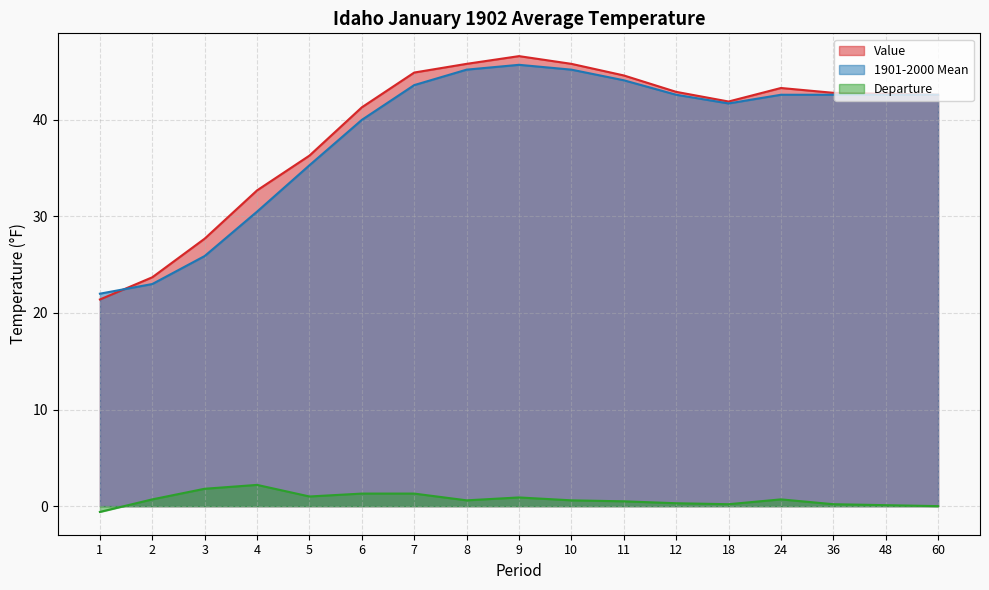

At which label does Departure first exceed 0?

2